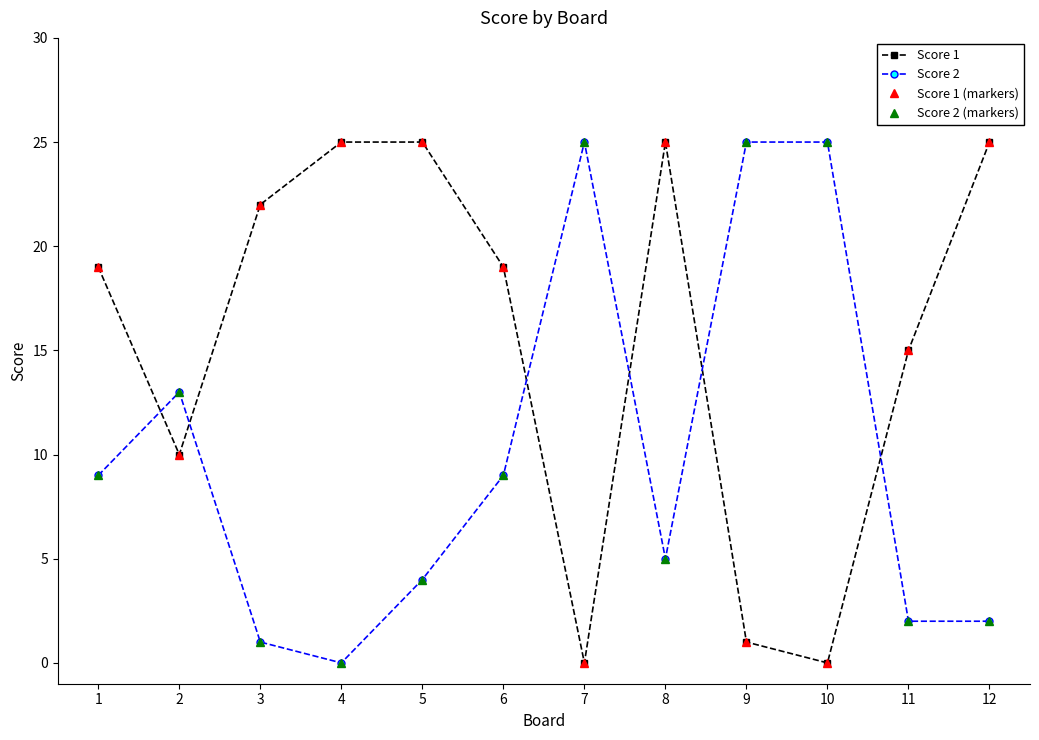

Is this an area chart (filled region under the line)?

No